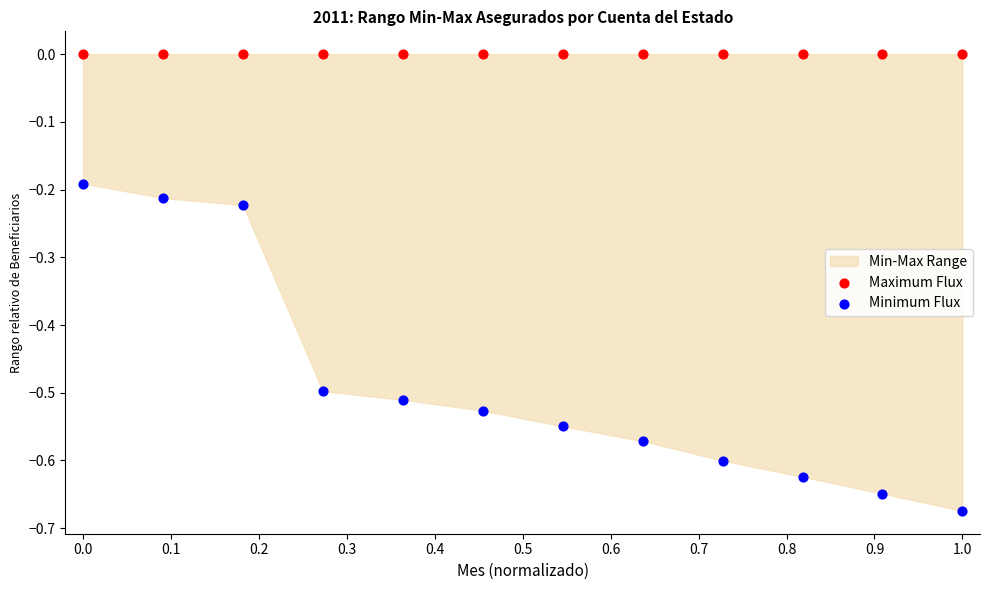

Which series contains the highest Y value?

Maximum Flux